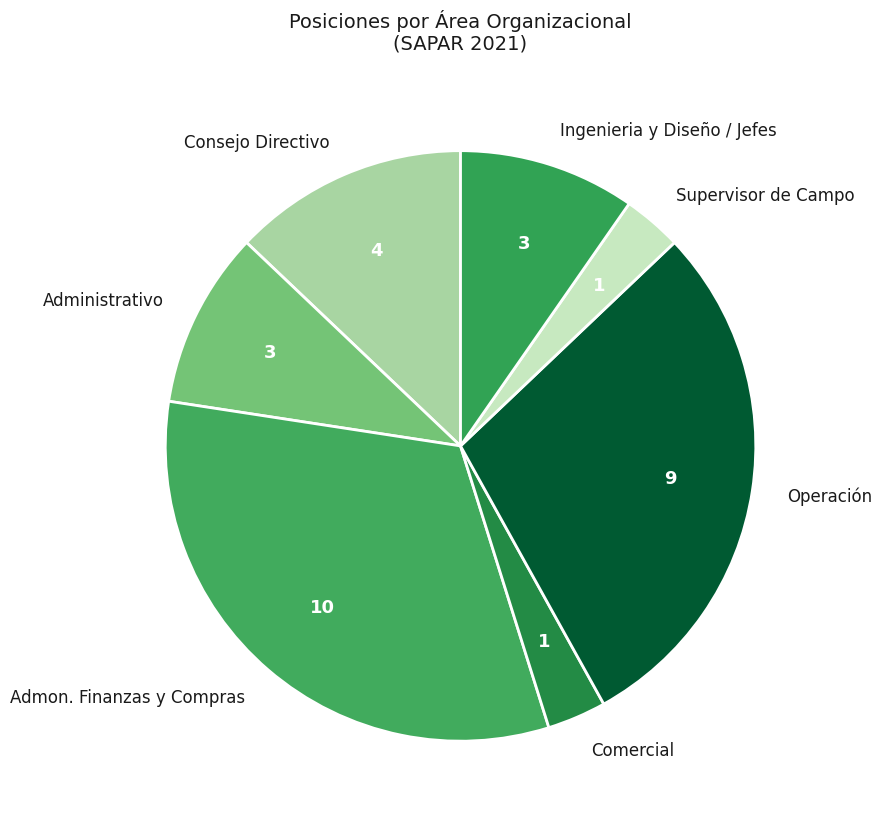

Between Operación and Consejo Directivo, which is larger?

Operación